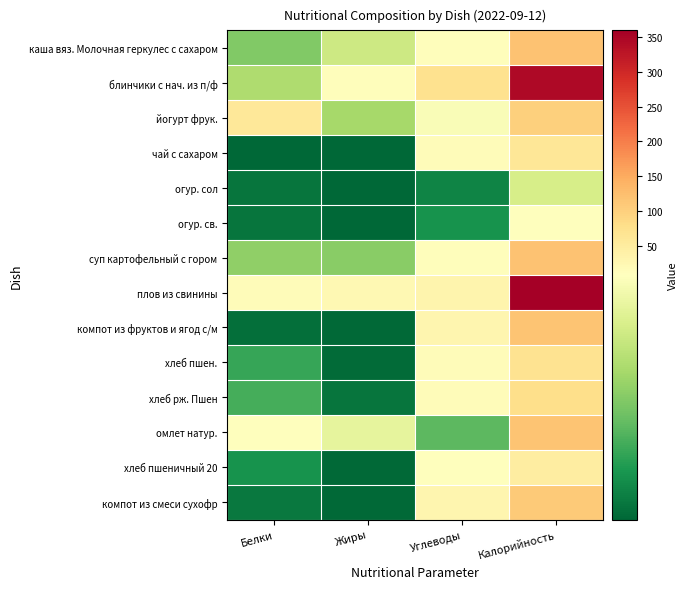

Reading left to right, list all the values displayed in this chart.

каша вяз. Молочная геркулес с сахаром: Белки=4.0	Жиры=6.2	Углеводы=11.9	Калорийность=119.4
блинчики с нач. из п/ф: Белки=5.2	Жиры=12.4	Углеводы=73.5	Калорийность=345.0
йогурт фрук.: Белки=58.0	Жиры=5.0	Углеводы=8.0	Калорийность=100.2
чай с сахаром: Белки=0.1	Жиры=0.0	Углеводы=15.0	Калорийность=60.5
огур. сол: Белки=0.5	Жиры=0.1	Углеводы=1.0	Калорийность=6.5
огур. св.: Белки=0.5	Жиры=0.1	Углеводы=1.5	Калорийность=8.5
суп картофельный с гором: Белки=4.4	Жиры=4.2	Углеводы=13.2	Калорийность=118.6
плов из свинины: Белки=14.4	Жиры=23.5	Углеводы=31.7	Калорийность=359.5
компот из фруктов и ягод с/м: Белки=0.3	Жиры=0.1	Углеводы=28.9	Калорийность=117.5
хлеб пшен.: Белки=2.3	Жиры=0.2	Углеводы=14.8	Калорийность=70.5
хлеб рж. Пшен: Белки=2.6	Жиры=0.5	Углеводы=15.8	Калорийность=79.2
омлет натур.: Белки=9.7	Жиры=7.2	Углеводы=3.1	Калорийность=116.0
хлеб пшеничный 20: Белки=1.5	Жиры=0.1	Углеводы=9.9	Калорийность=46.8
компот из смеси сухофр: Белки=0.7	Жиры=0.1	Углеводы=28.0	Калорийность=109.5